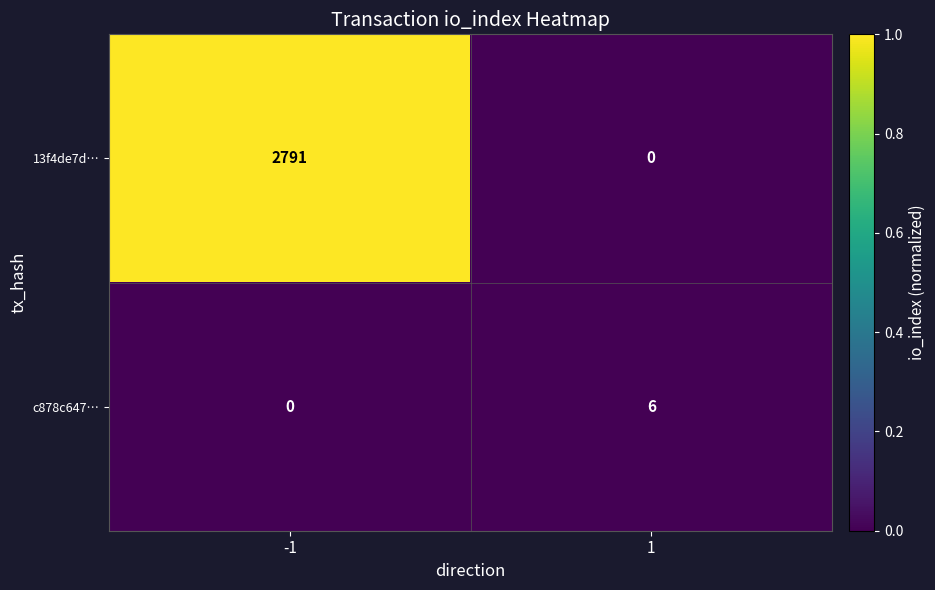

At which category is the sum across all series the highest?

-1